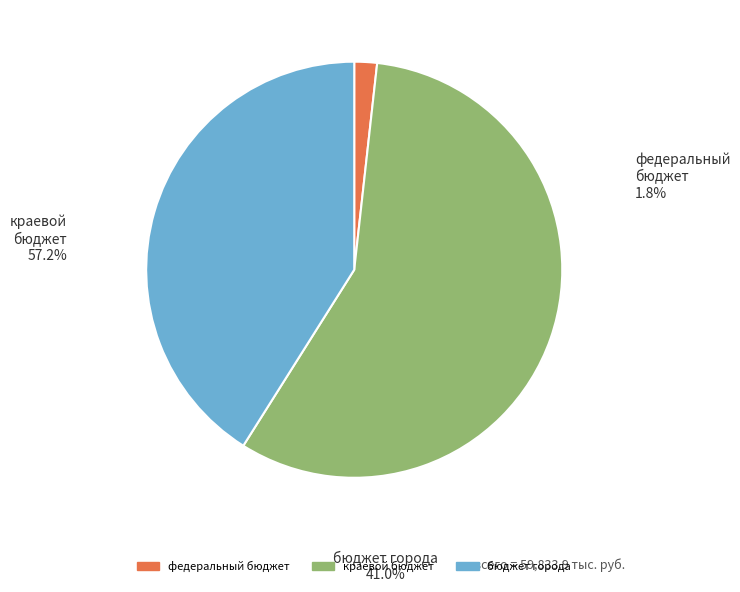

Which slice is the smallest?

федеральный бюджет